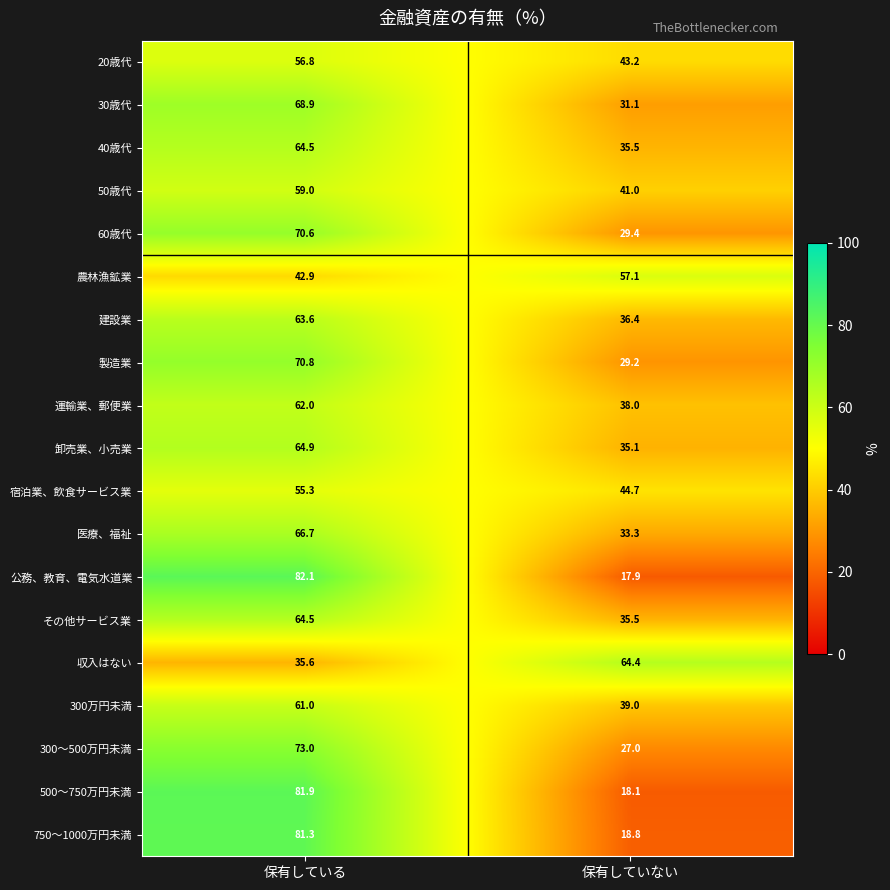

True or false: その他サービス業 has a value of 24.5 at 保有している.

False